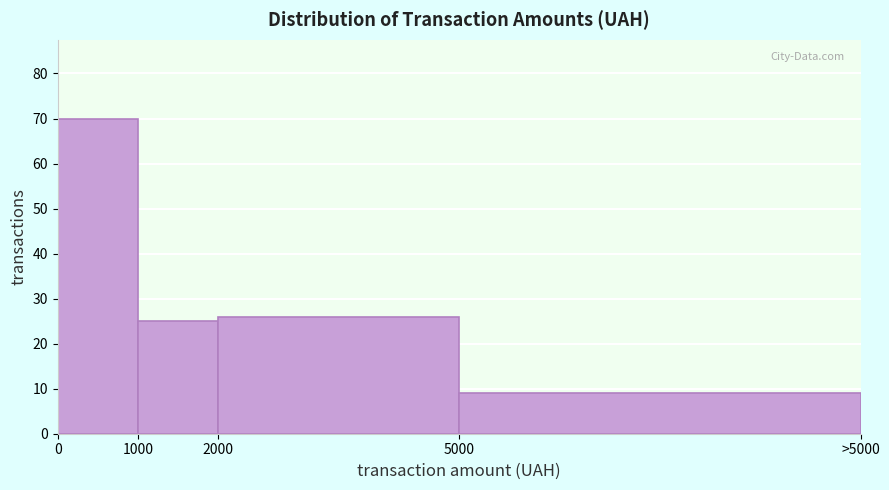

Reading left to right, transcribe all the data shown in this chart.

0=70	1000=25	2000=26	5000=9